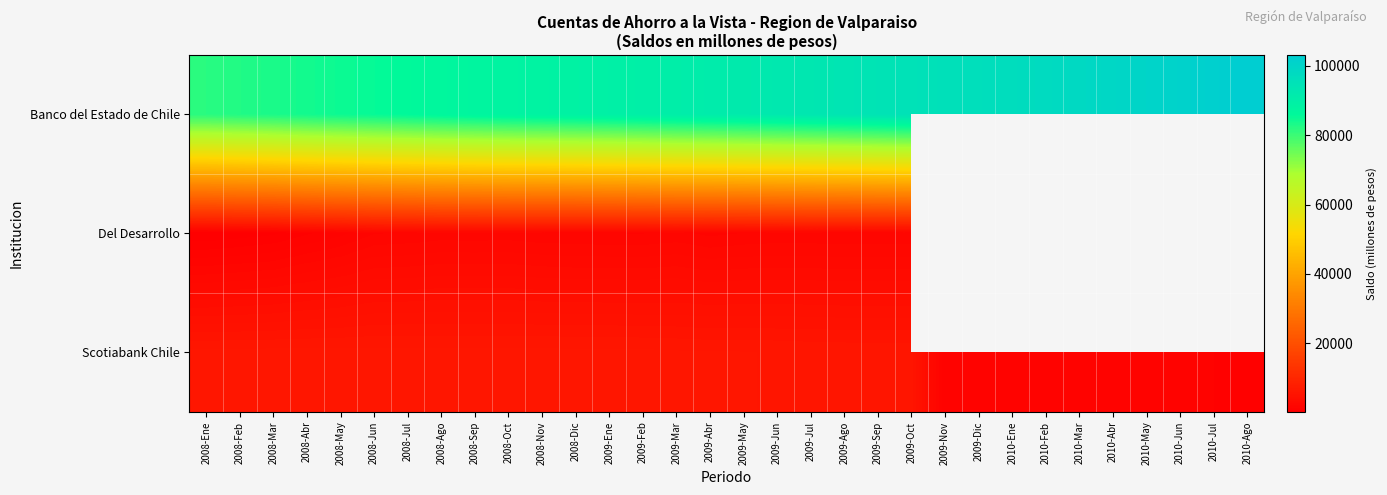

Between 2010-May and 2009-Ene, which is larger?

2010-May